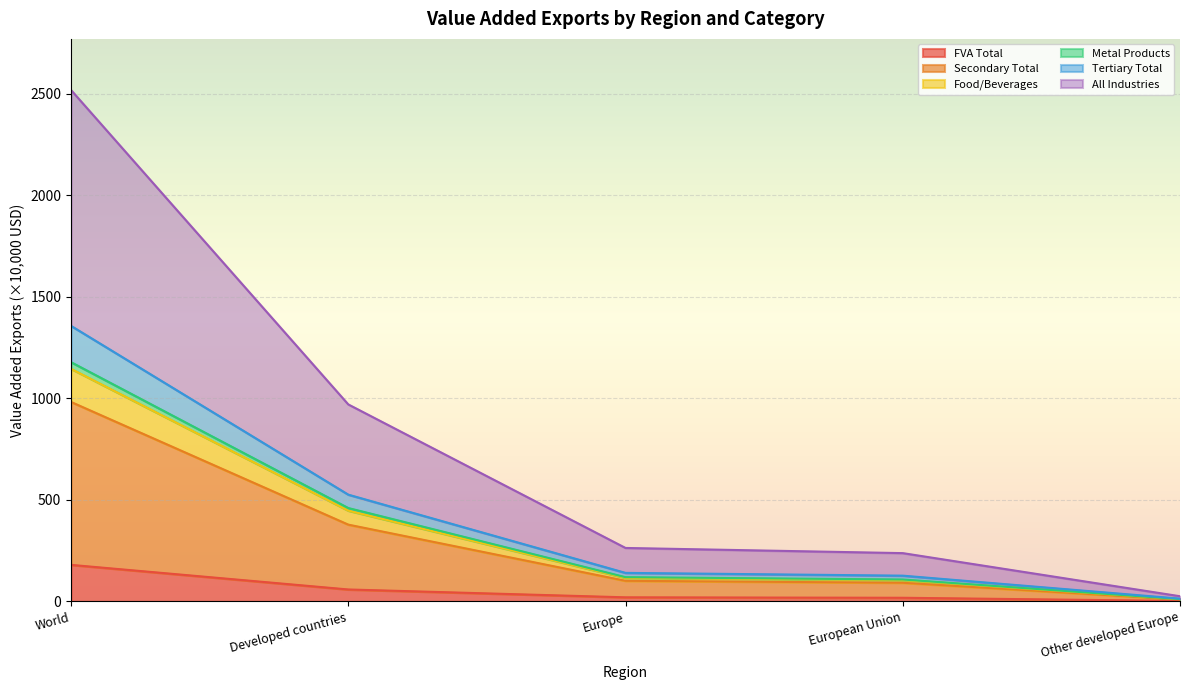

At how many categories does at least one series exceed 789?

2